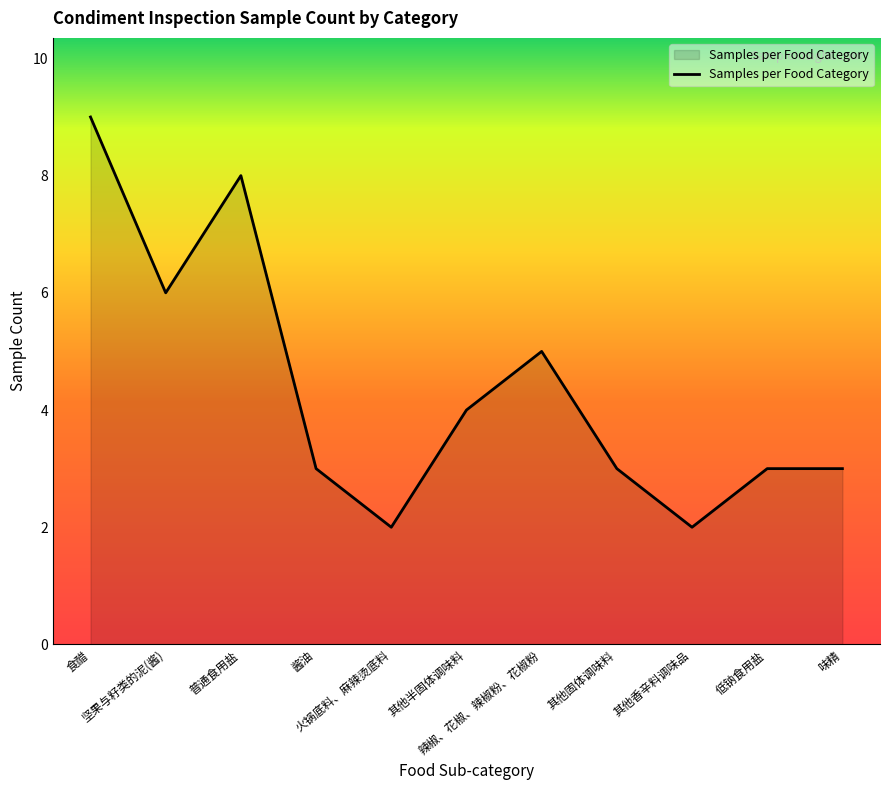

Count the number of data series in this chart.

1